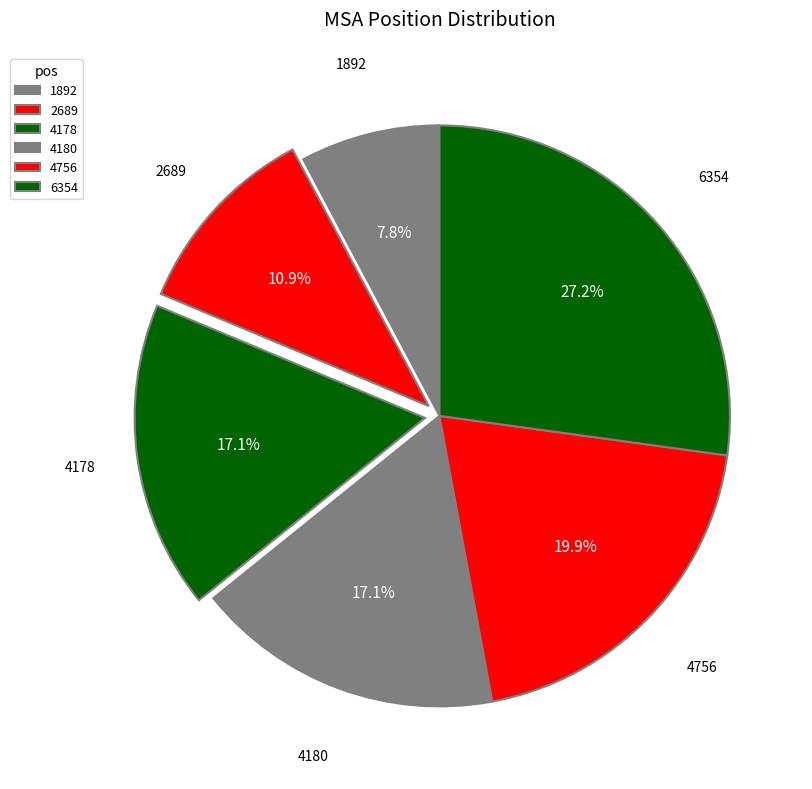

Between 4756 and 4178, which is larger?

4756